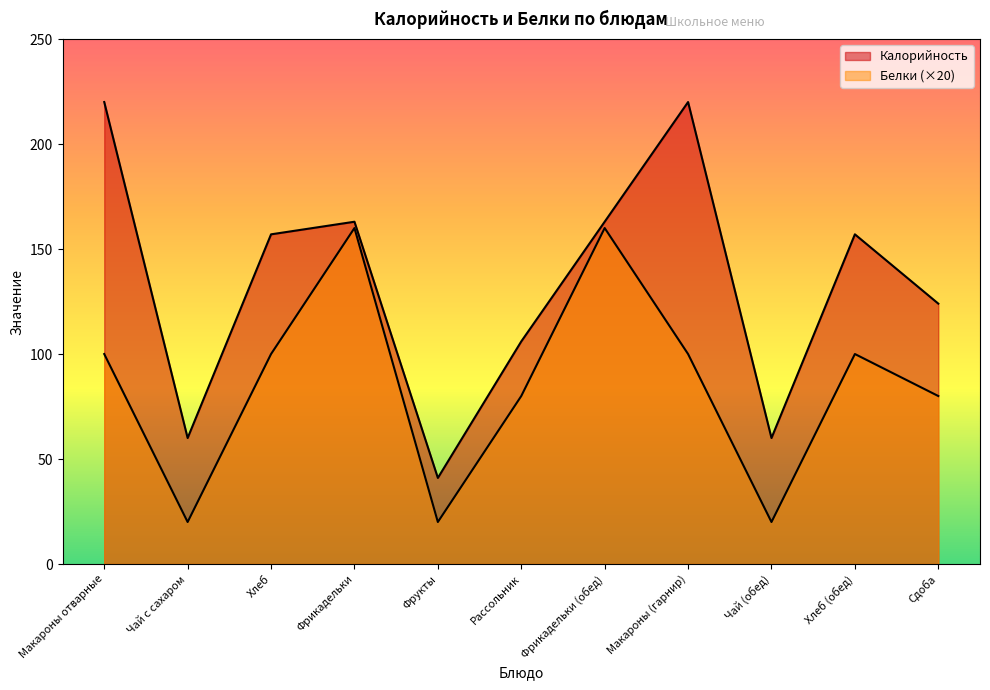

Where is the first local minimum for Белки?

Чай с сахаром